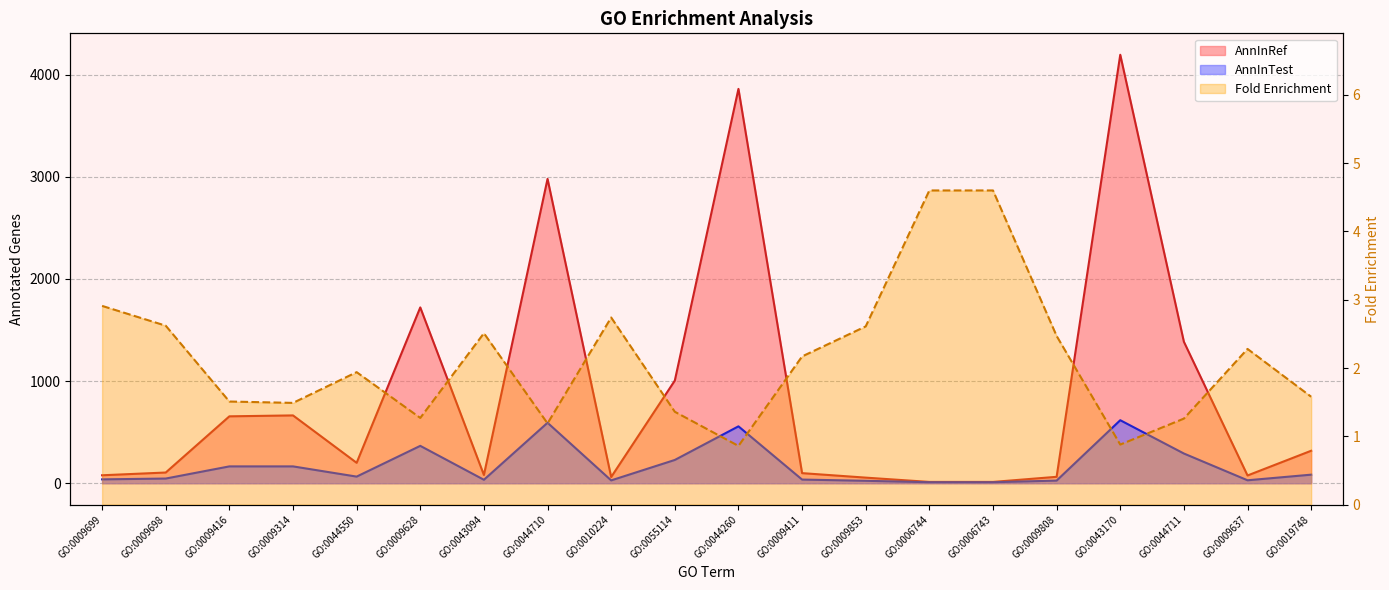

How many data points in AnnInRef are less than 200?

10